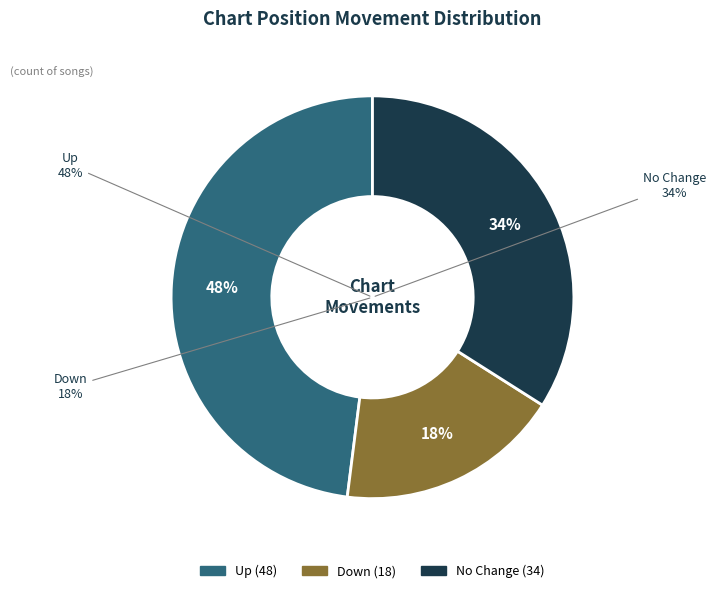

To the nearest percent, what is the average slice percentage?

33%